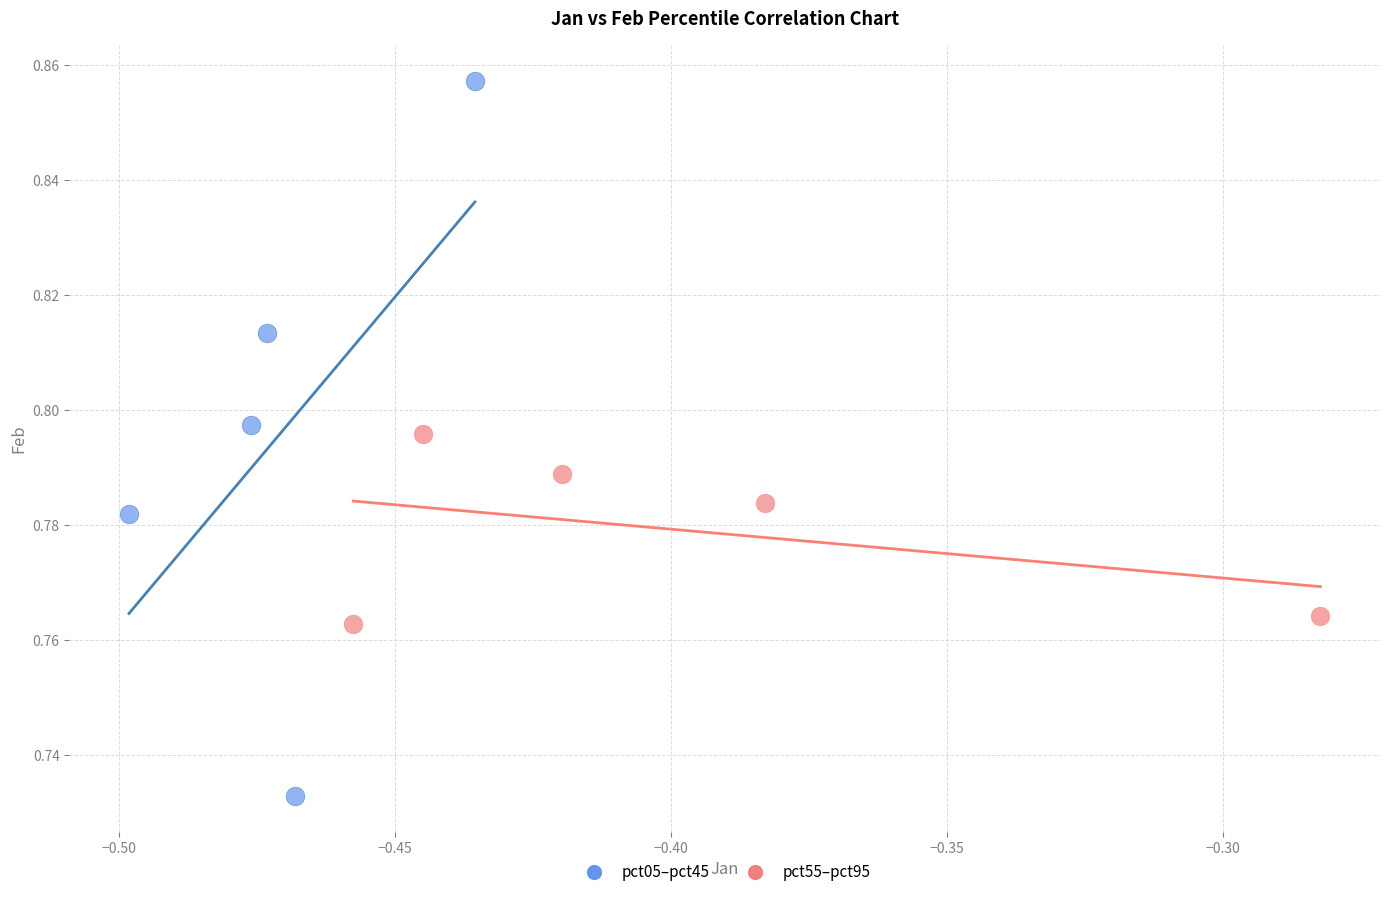

Which series reaches the minimum Y coordinate?

pct05–pct45